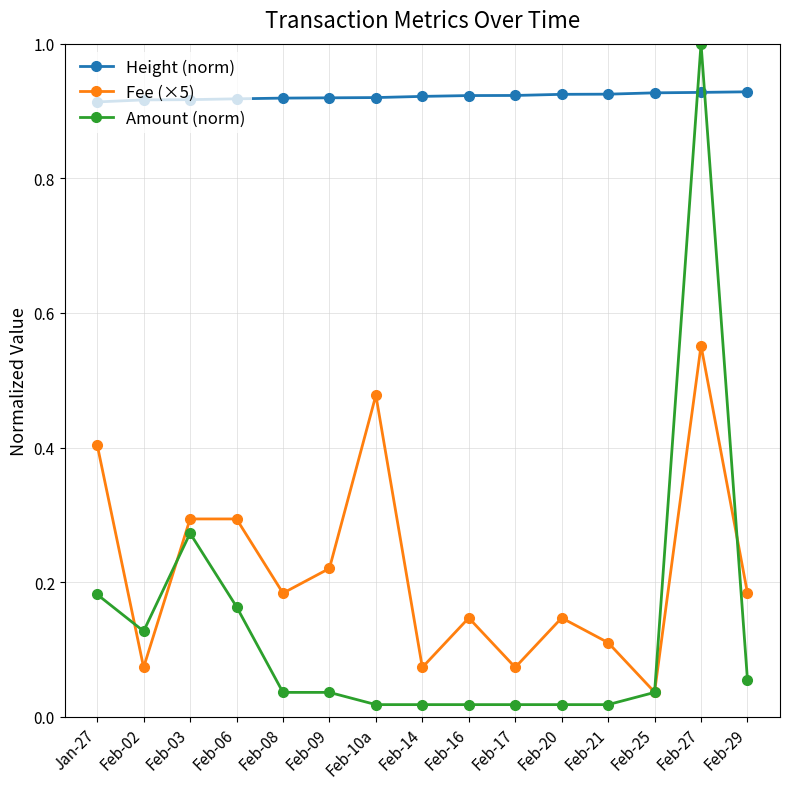

What is the sum of all Height (norm) values?

13.8